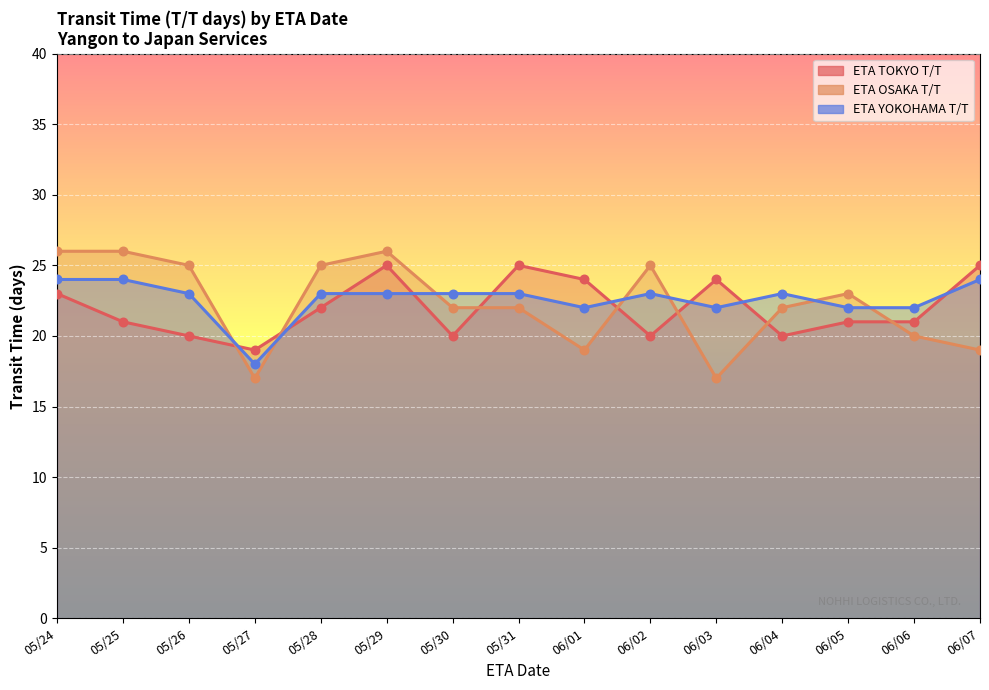

Which series has the largest total across all categories?

ETA YOKOHAMA T/T